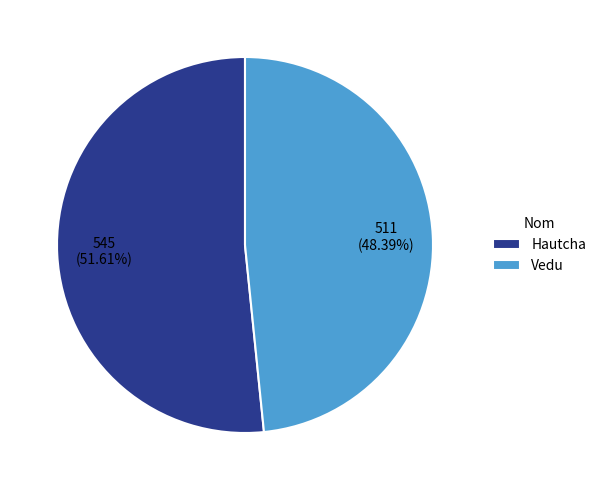

To the nearest percent, what is the average slice percentage?

50%